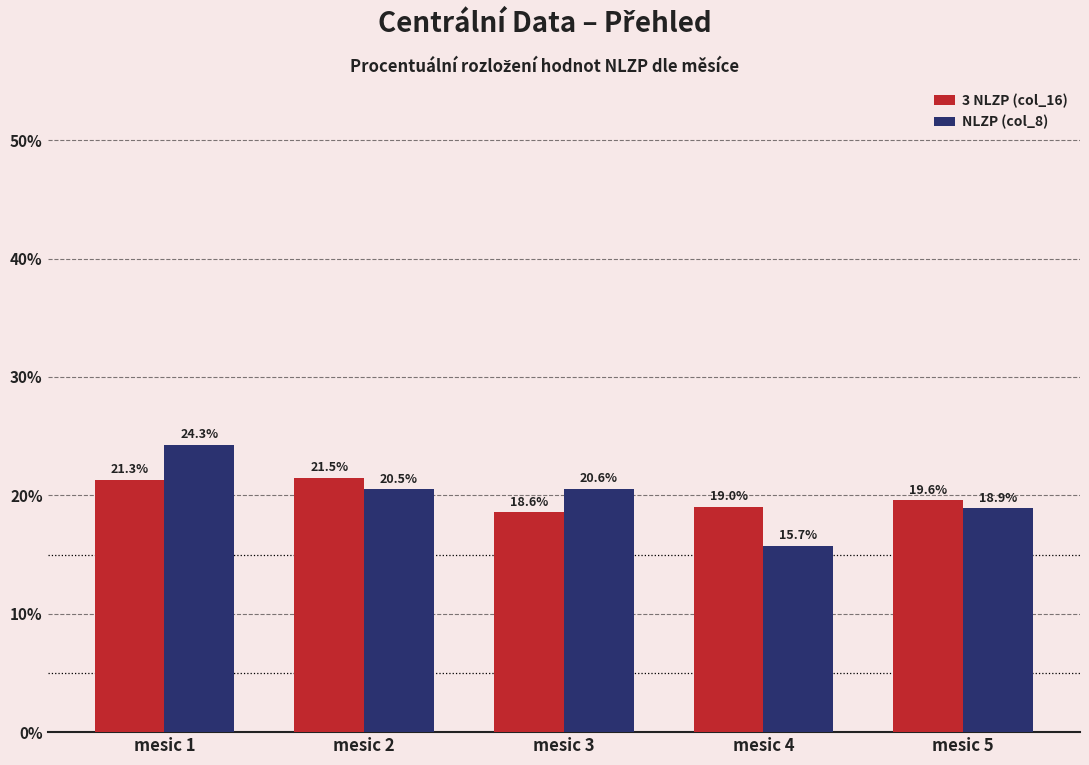

What is the difference between the 3 NLZP (col_16) values at mesic 1 and mesic 3?

2.8